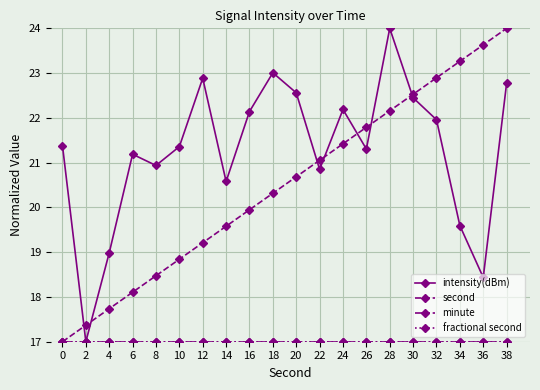

Does the chart have visible grid lines?

Yes